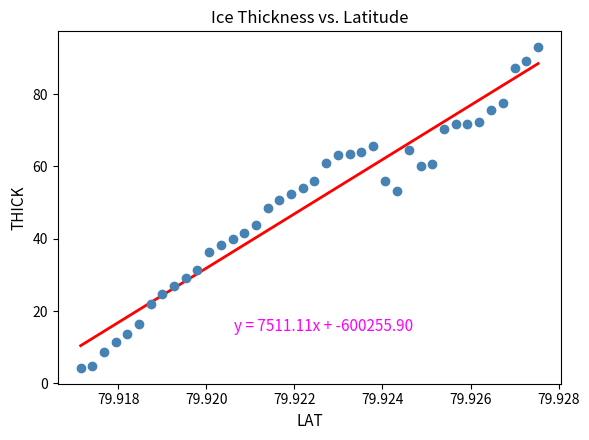

What is the range of Y values (max minus min)?

88.6